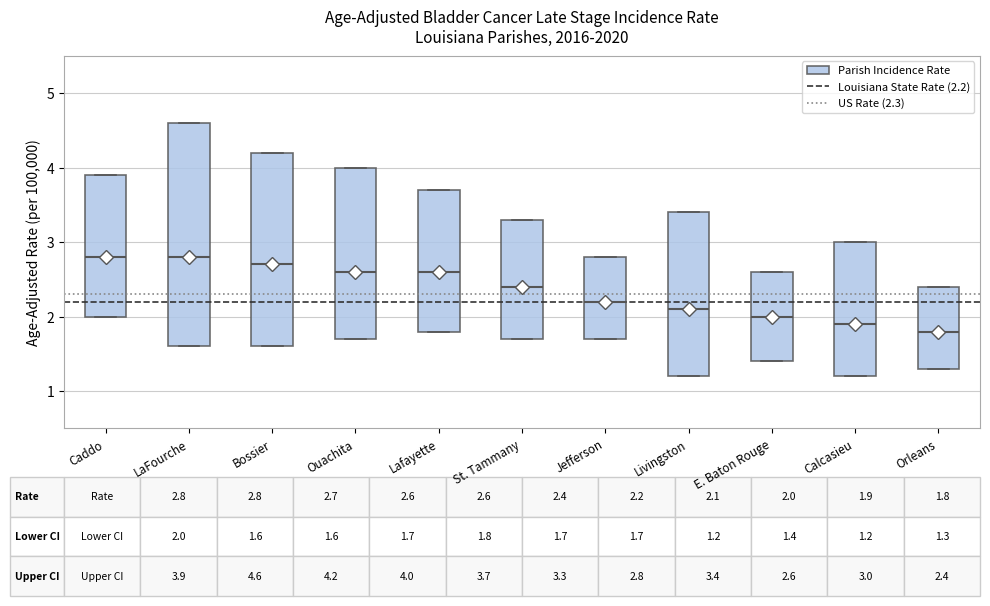

Comparing the boxes themselves (not the whiskers), which one is the tallest?

LaFourche